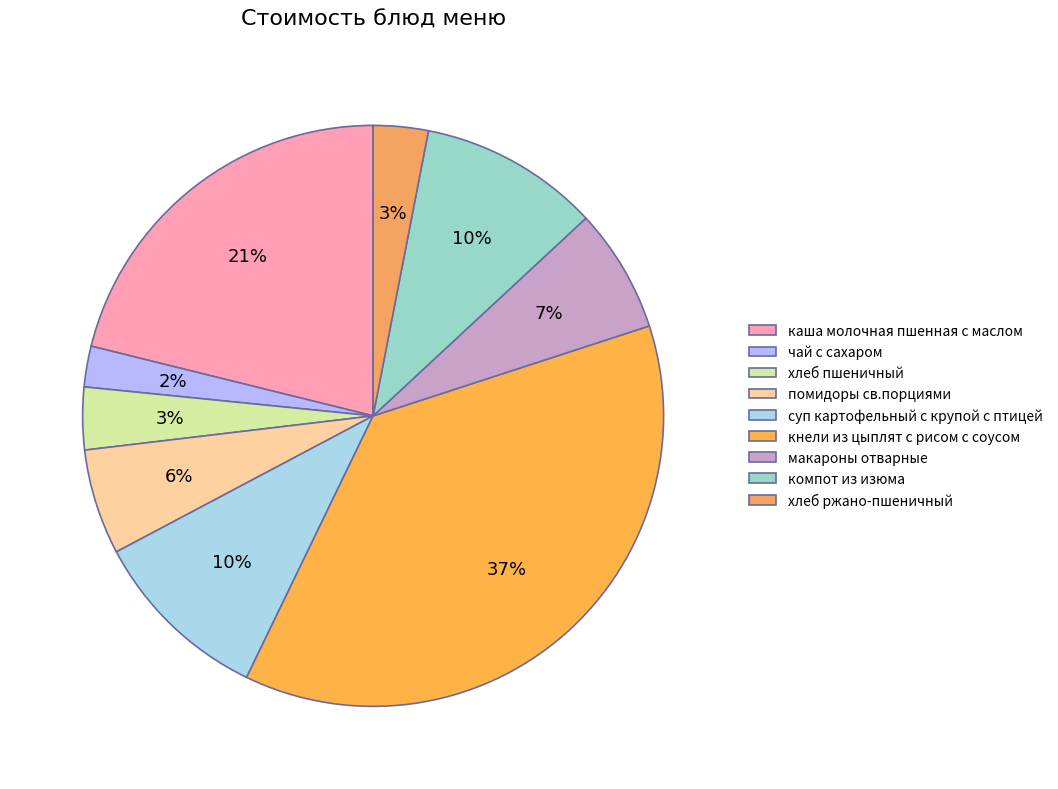

How many segments does this pie chart have?

9